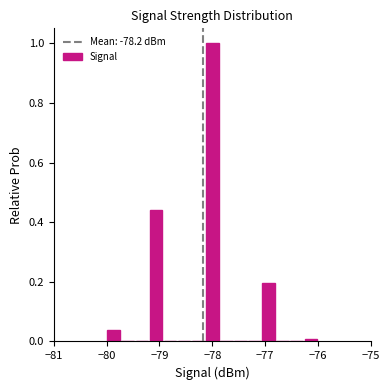

Around what value on the x-axis is the tallest bar? Give the approximate position of its centre, as read against the axis.

-78.0